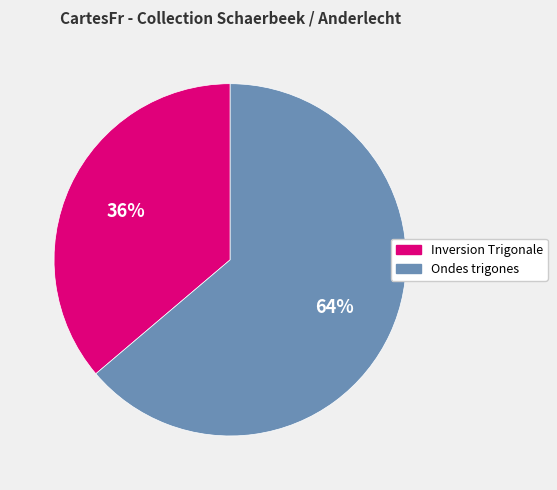

How many slices are in this pie chart?

2